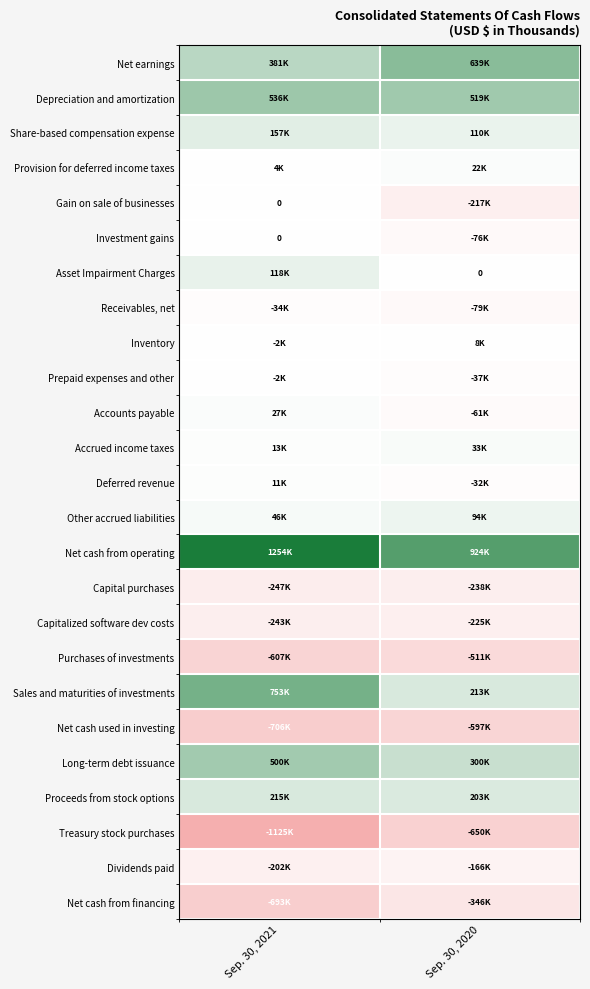

At which label is Accounts payable closest to -16670?

Sep. 30, 2021